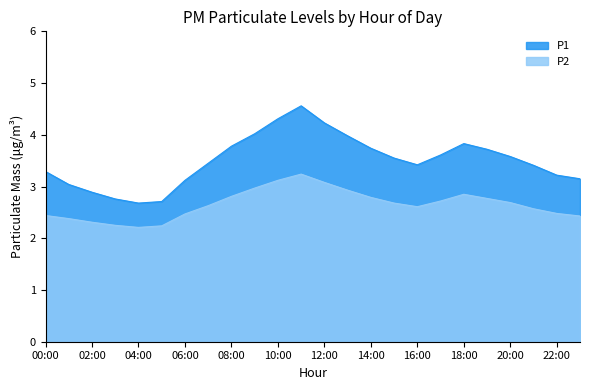

What is the sum of the P1 values at 09:00 and 19:00?

7.7